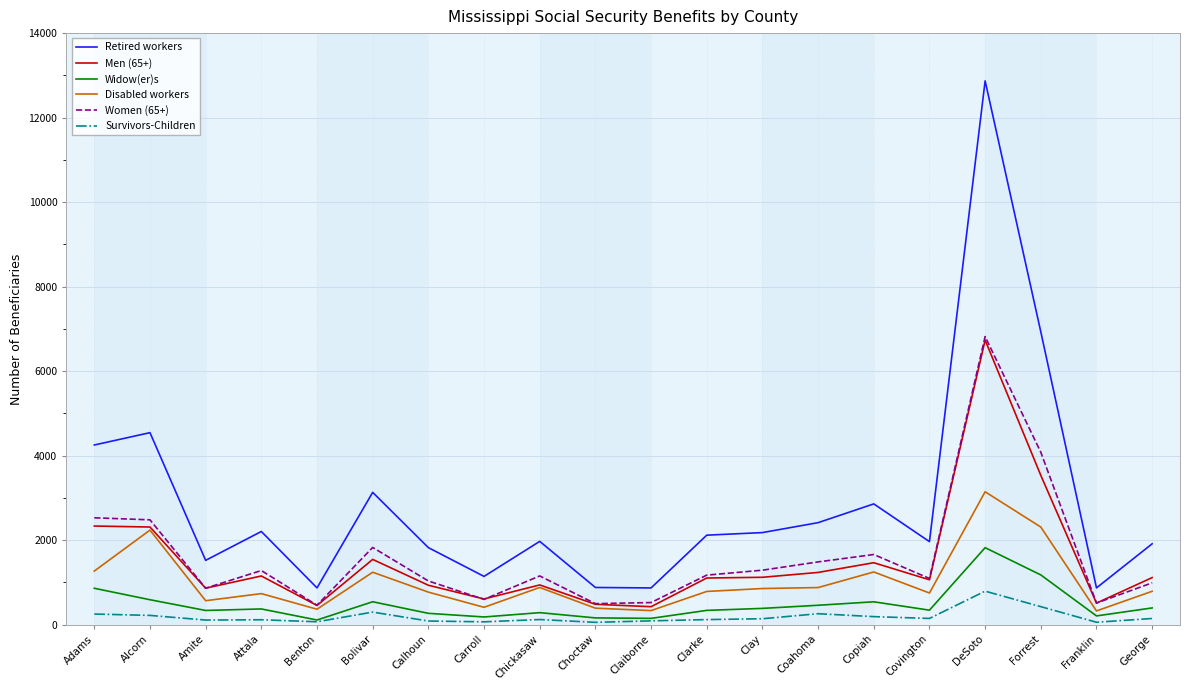

Where is the first local minimum for Men (65+)?

Amite